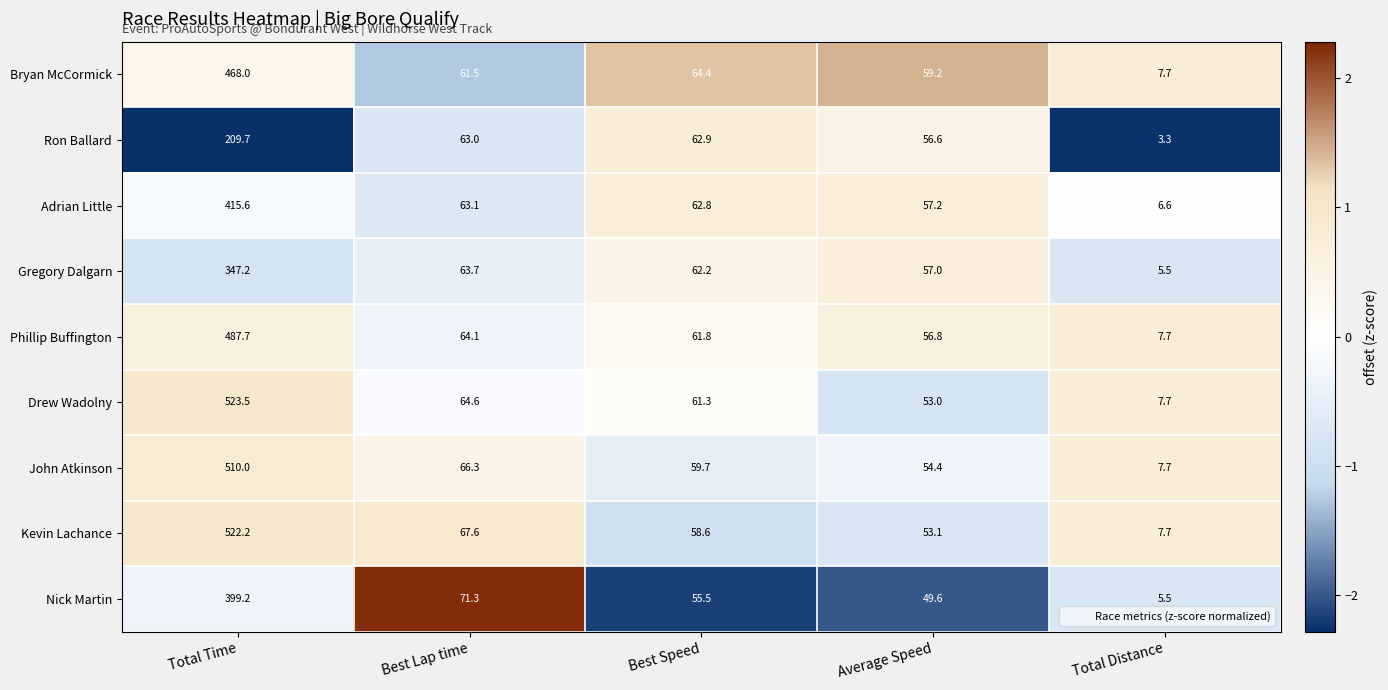

What is the sum of the Adrian Little values at Total Time and Total Distance?

422.2